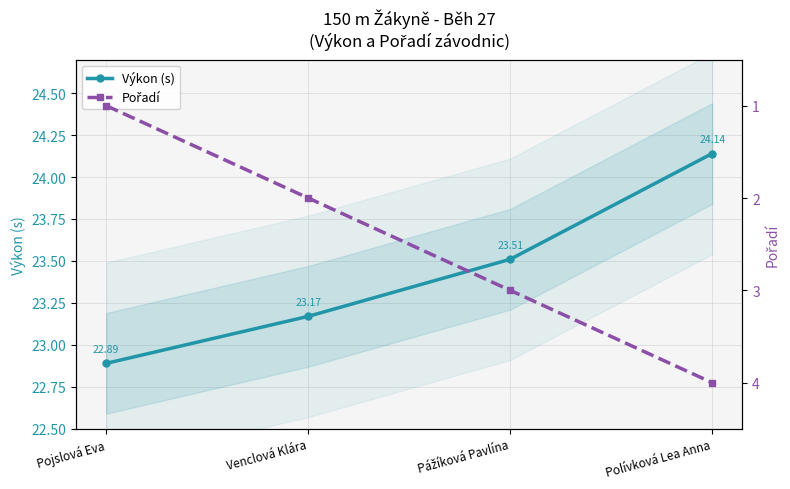

What are all the series names shown in the legend?

Výkon (s), Pořadí